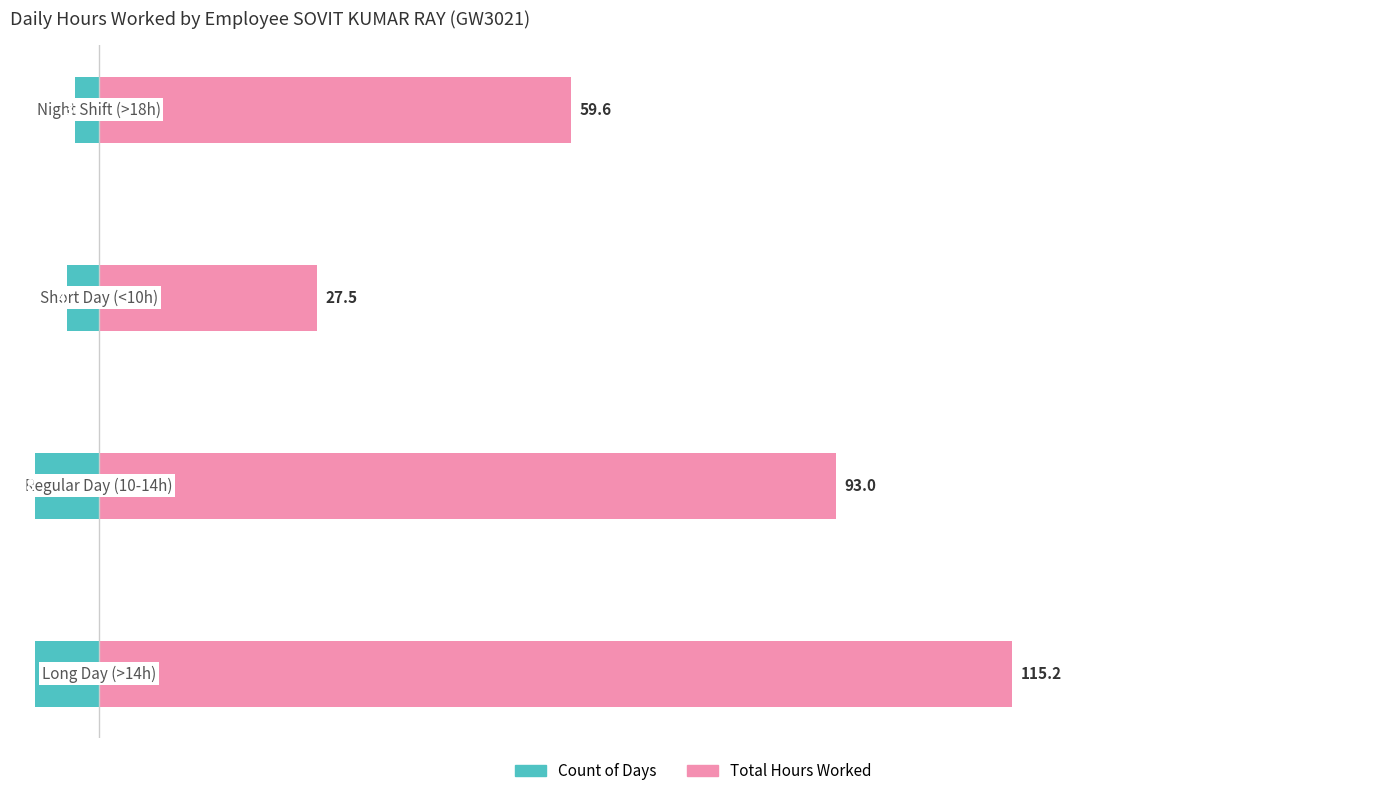

Reading left to right, what are all the values shown in this chart?

Count of Days: -8.0	-8.0	-4.0	-3.0
Total Hours Worked: 115.2	93.0	27.5	59.6